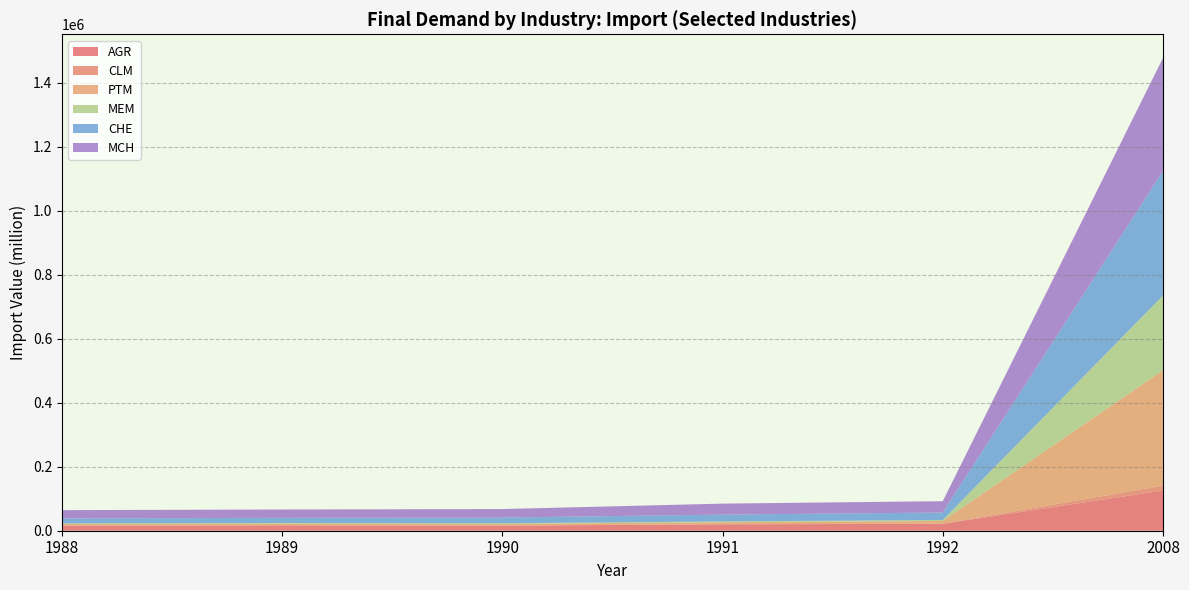

Reading left to right, list all the values displayed in this chart.

AGR: 15374.0	16656.4	15831.0	19974.5	21769.3	125473.0
CLM: 474.2	364.8	282.5	242.5	212.6	15316.7
PTM: 5174.3	5370.6	5279.7	6364.5	8471.4	360482.4
MEM: 1908.5	1881.9	1848.6	2468.2	3094.9	233683.5
CHE: 15506.7	15962.4	17865.5	21362.3	23299.3	388993.2
MCH: 25947.8	26022.5	26570.1	34288.5	35418.0	353355.0